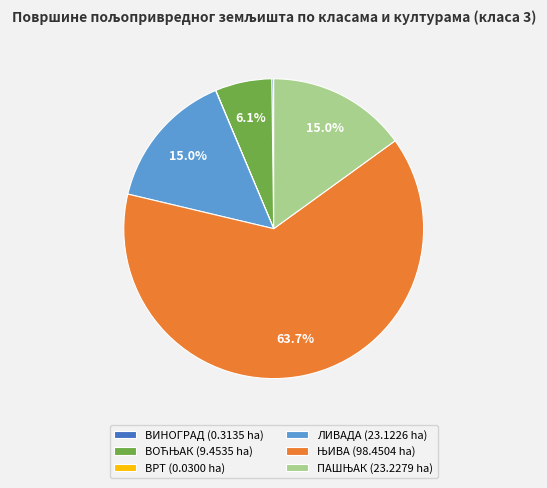

Is there a majority slice in this chart?

Yes